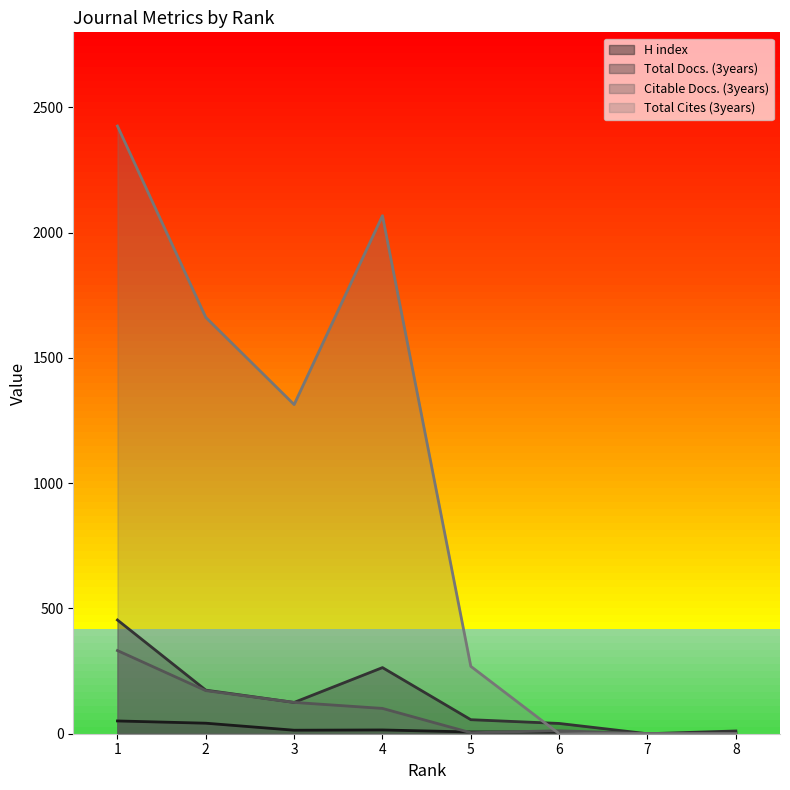

True or false: H index has more than 2 points higher than both neighbors.

False